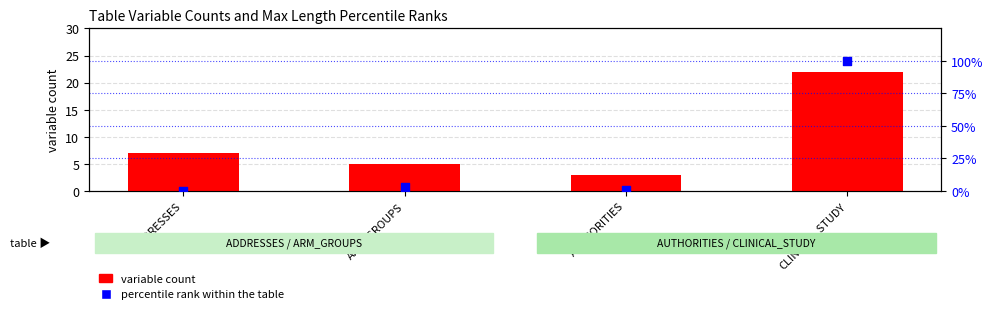

At how many categories does at least one series exceed 81?

1